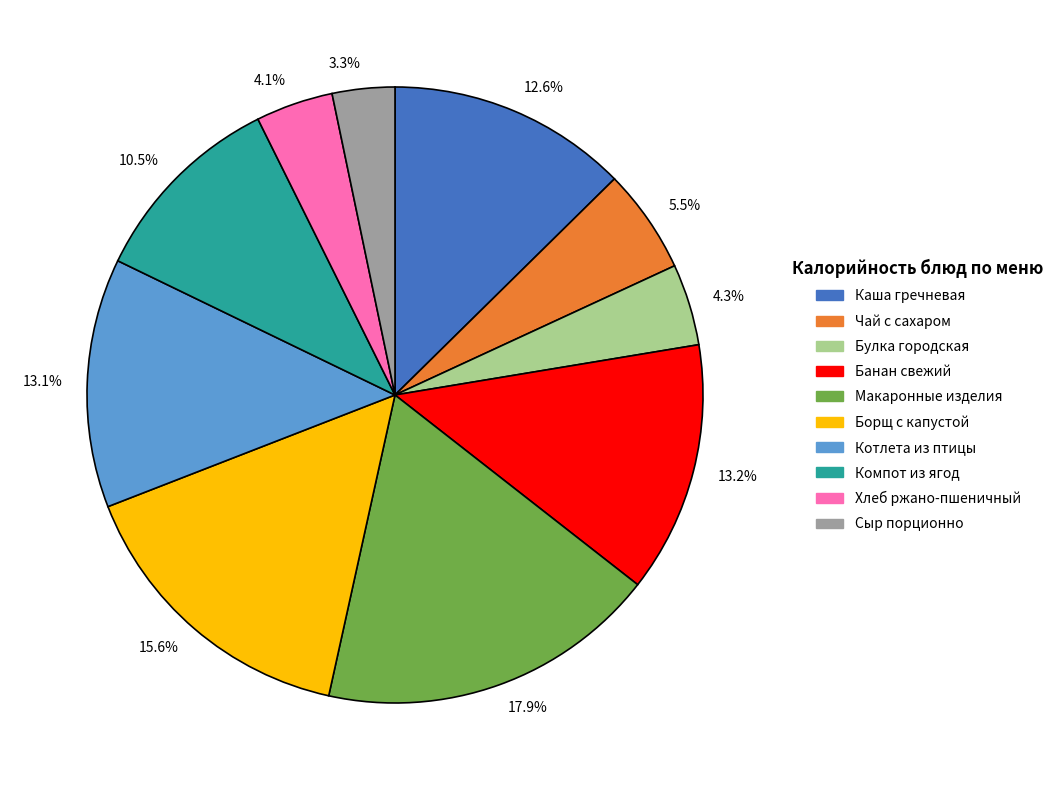

How many slices are in this pie chart?

10